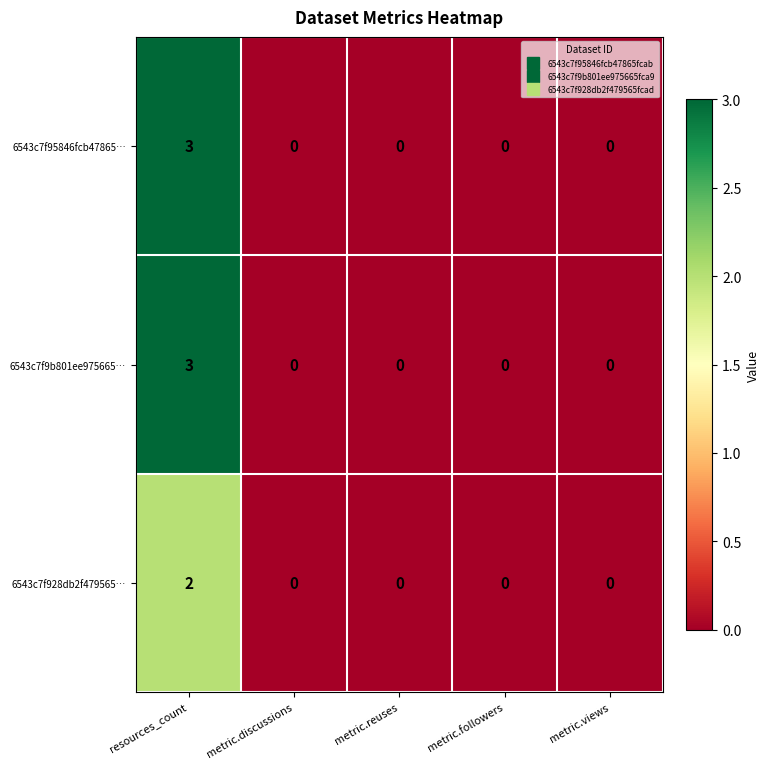

Which label corresponds to the largest value in the chart?

resources_count